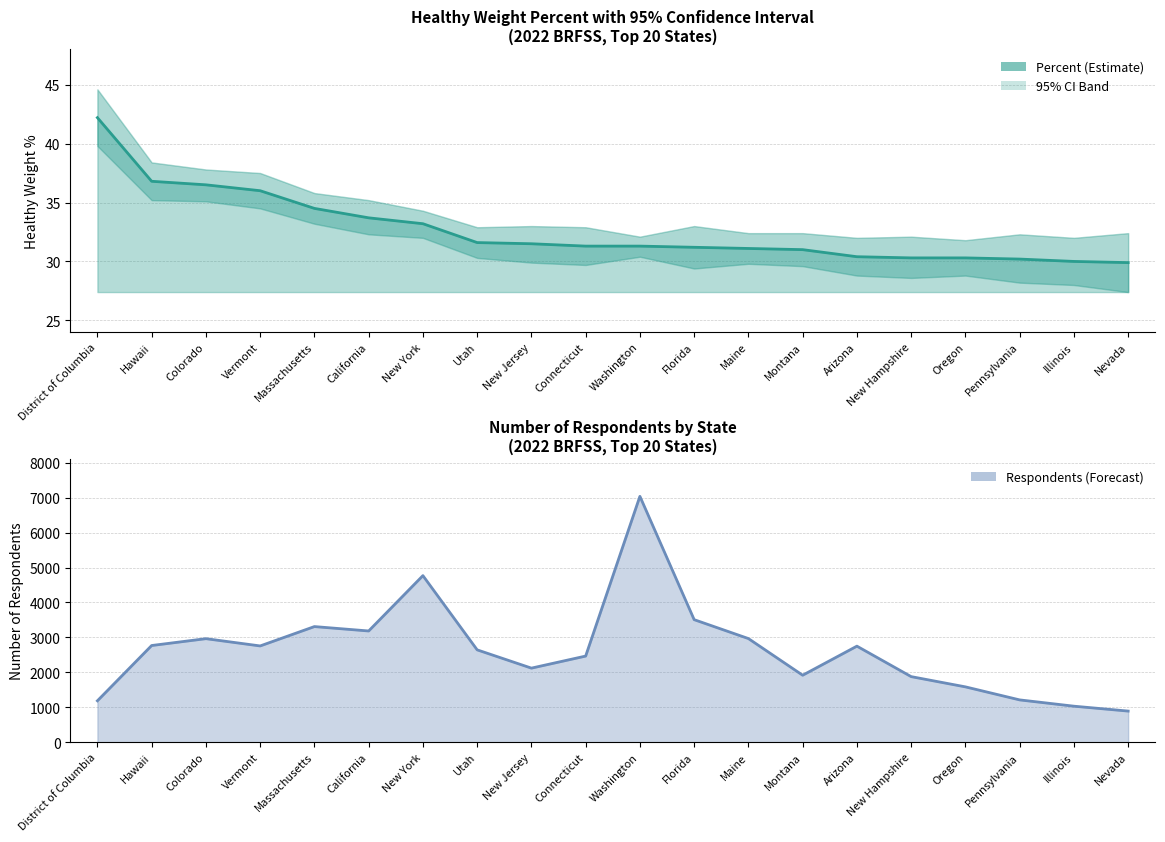

Which series changed the most between Arizona and Oregon?

Respondents